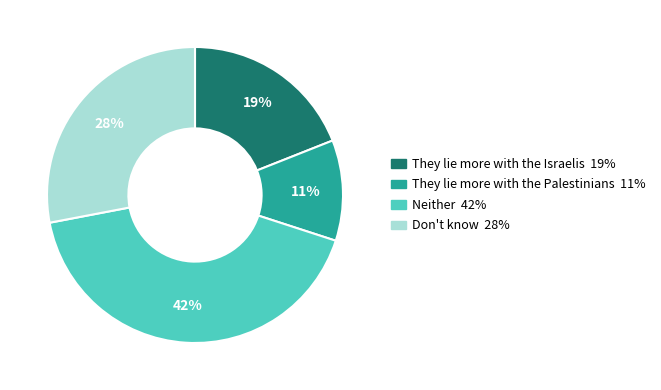

Which has a higher value, Don't know or They lie more with the Palestinians?

Don't know